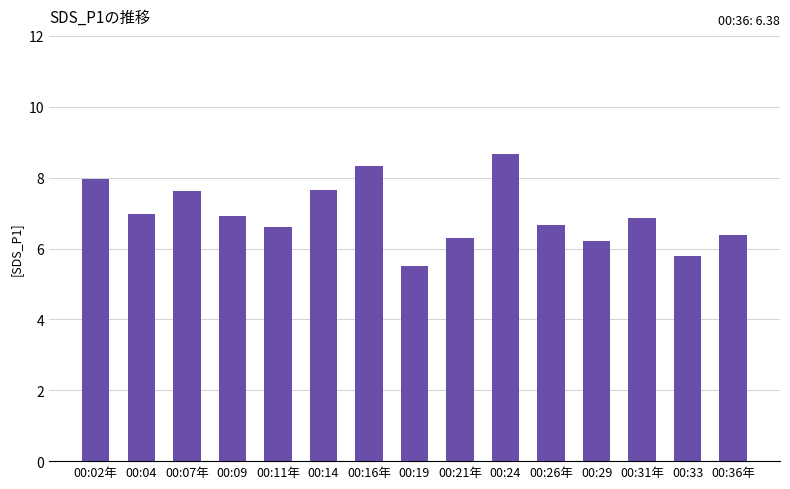

Between 00:07年 and 00:16年, which is larger?

00:16年